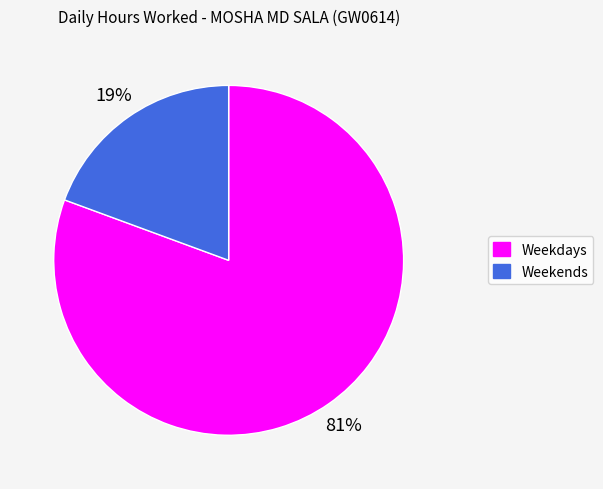

Is there a majority slice in this chart?

Yes